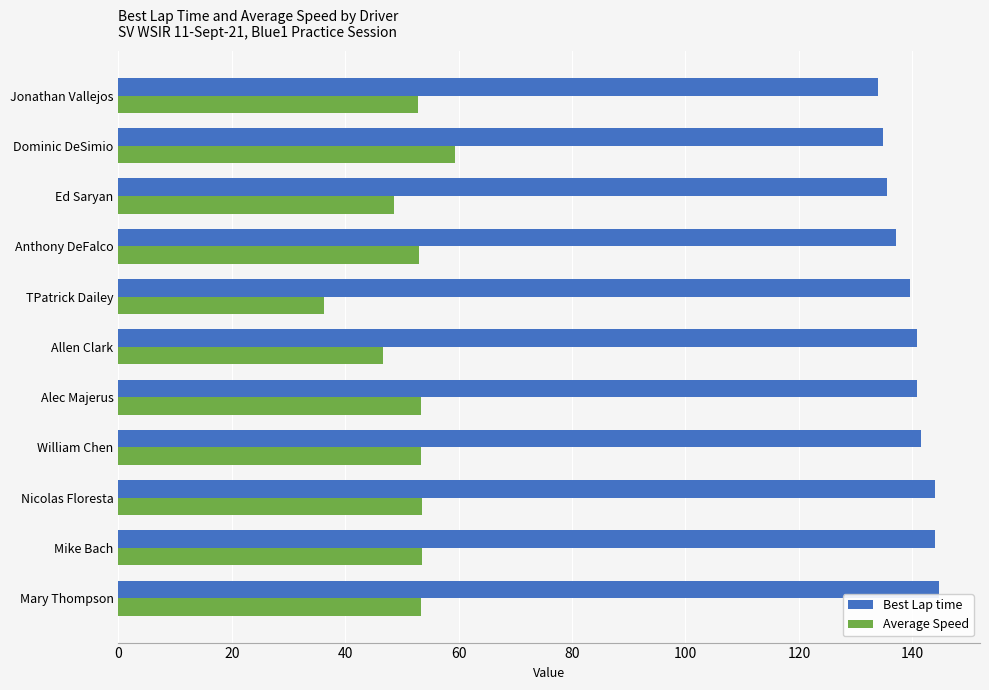

What is the approximate value of Best Lap time at William Chen?

141.6